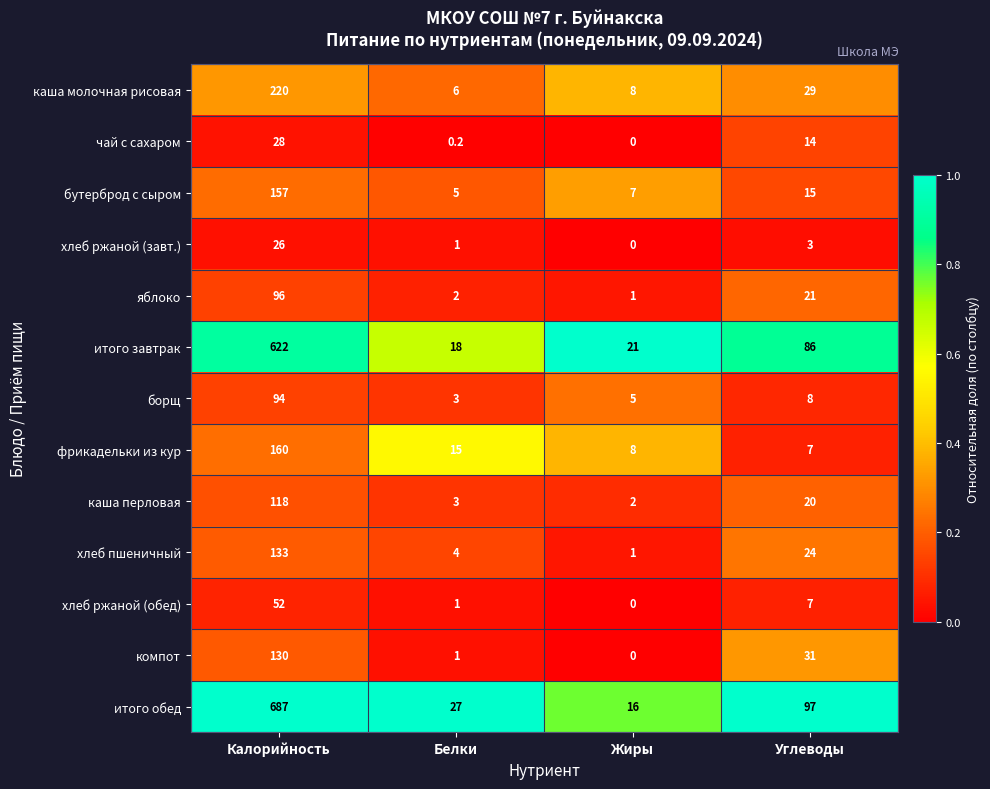

What value does the хлеб ржаной (обед) series have at Белки?

1.0